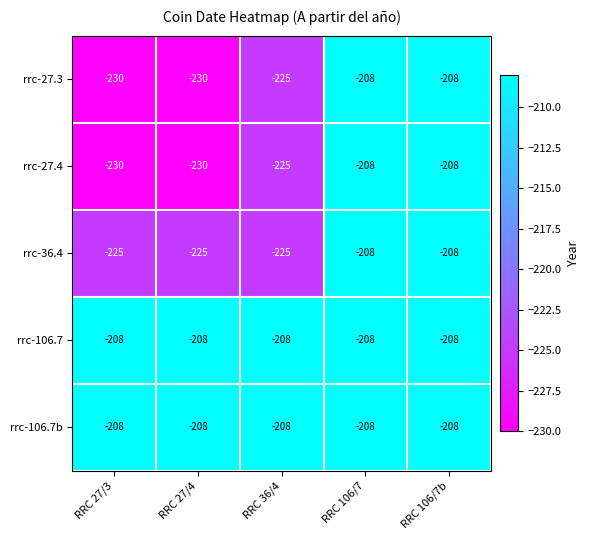

What is the sum of all rrc-106.7b values?

-1040